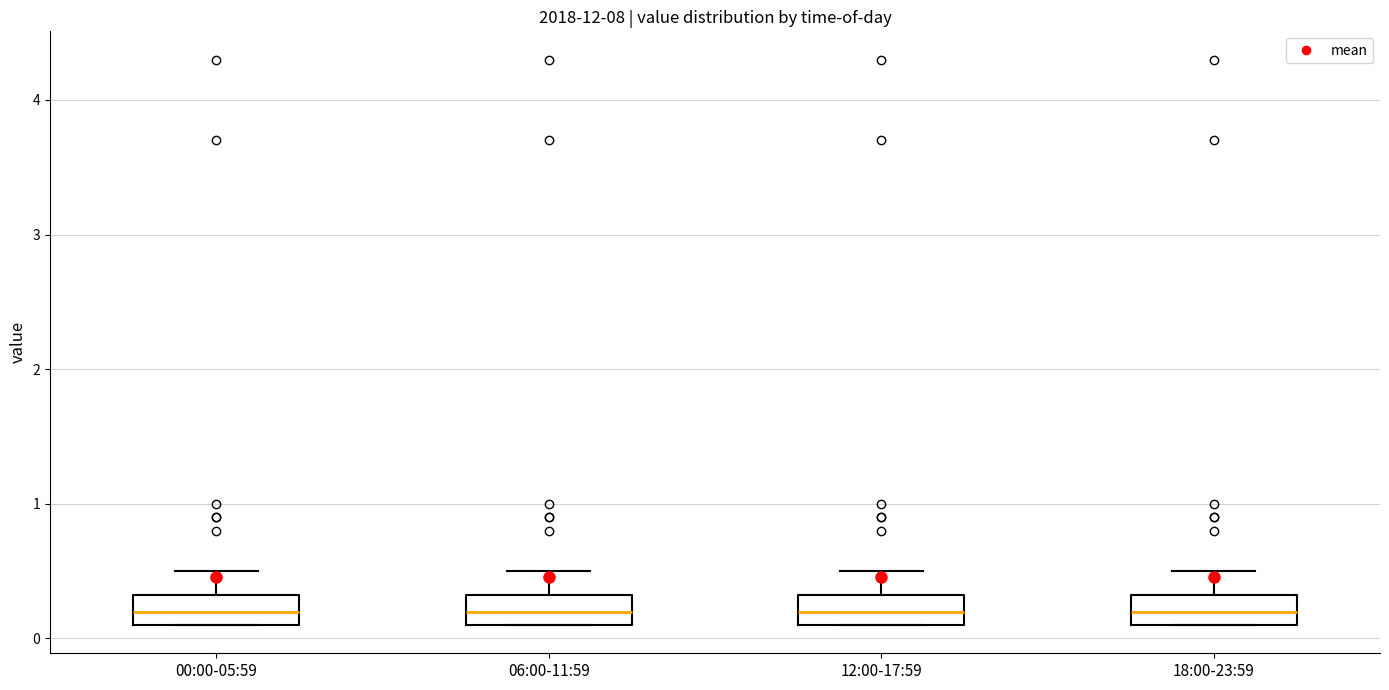

Reading left to right, read every box against the y-axis: the position of its median line, the range the box covers, and the ends of its whiskers. The values are not printed on the chart, so give them approximately, as read against the axis.

00:00-05:59: median 0.2, box 0.1 to 0.3, whiskers 0.1 to 0.5
06:00-11:59: median 0.2, box 0.1 to 0.3, whiskers 0.1 to 0.5
12:00-17:59: median 0.2, box 0.1 to 0.3, whiskers 0.1 to 0.5
18:00-23:59: median 0.2, box 0.1 to 0.3, whiskers 0.1 to 0.5